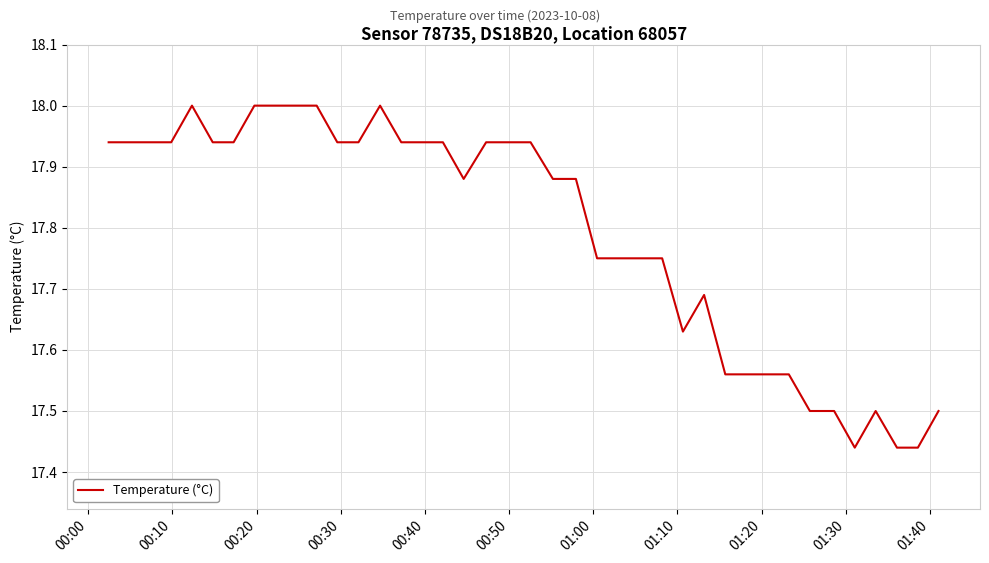

What is the maximum value shown in the chart?

18.0